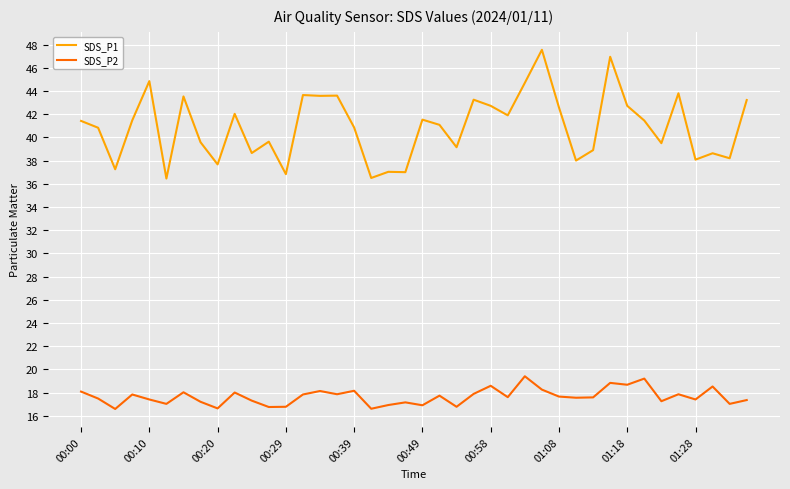

What is the minimum value for SDS_P1?

36.5